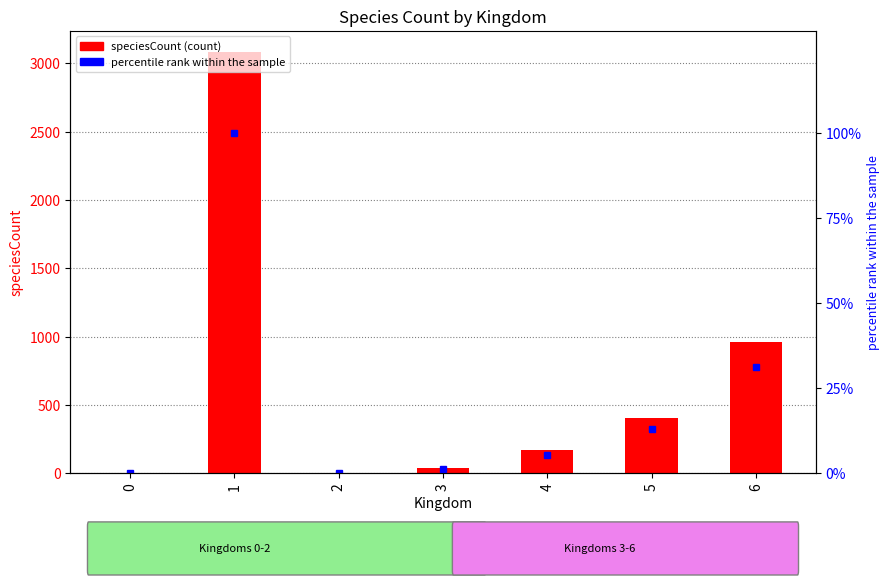

Reading left to right, what are all the values shown in this chart?

speciesCount: 0=3.0	1=3084.0	2=5.0	3=42.0	4=167.0	5=404.0	6=963.0
percentile rank within the sample: 0=0.1	1=100.0	2=0.2	3=1.4	4=5.4	5=13.1	6=31.2